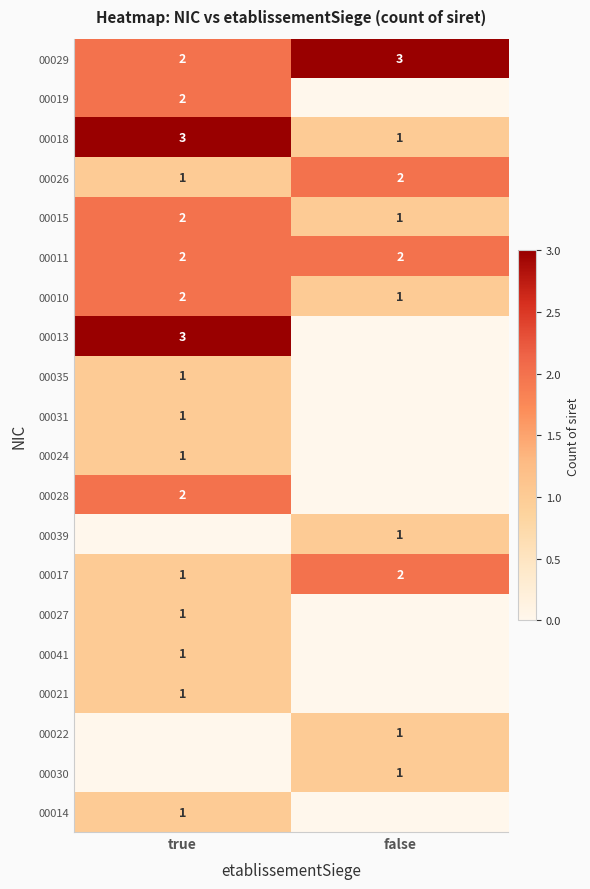

The value of 00031 at true is 1. True or false?

True